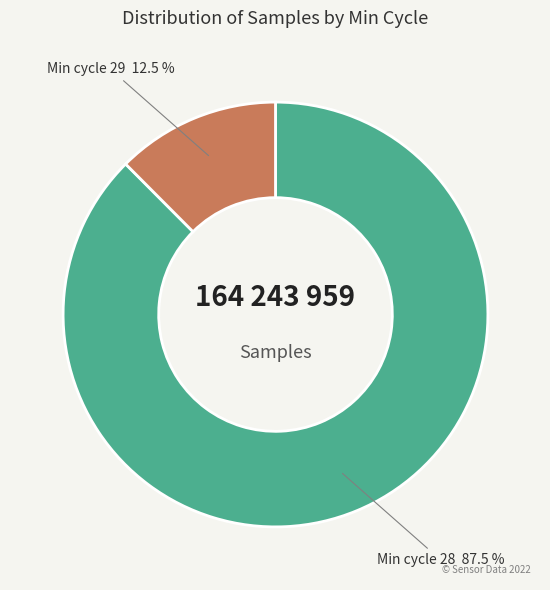

Is there a majority slice in this chart?

Yes